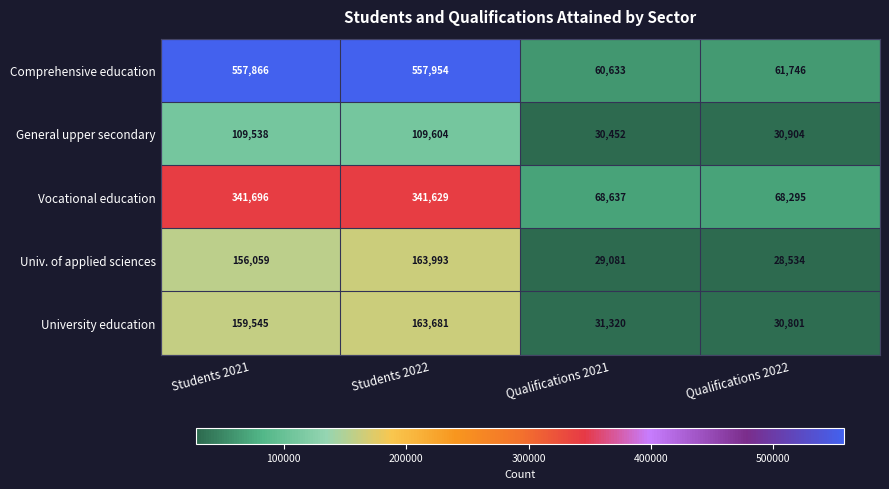

Reading right to left, extract all data points from this chart.

Comprehensive education: 61746	60633	557954	557866
General upper secondary: 30904	30452	109604	109538
Vocational education: 68295	68637	341629	341696
Univ. of applied sciences: 28534	29081	163993	156059
University education: 30801	31320	163681	159545